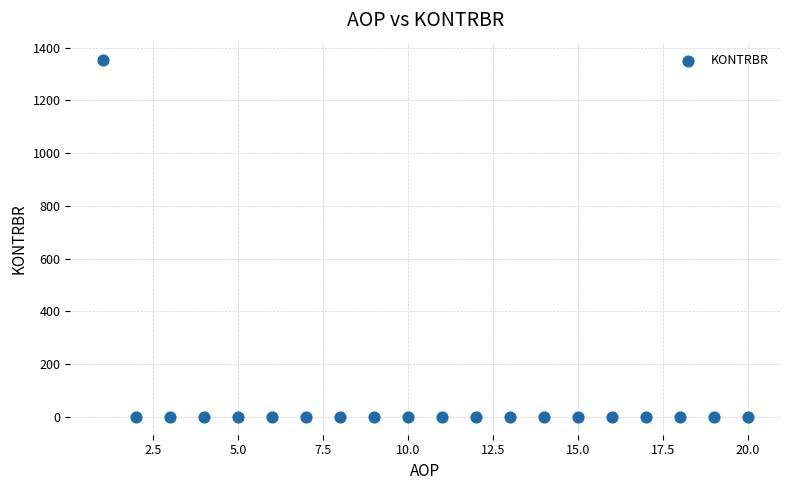

What is the range of X values (max minus min)?

19.0